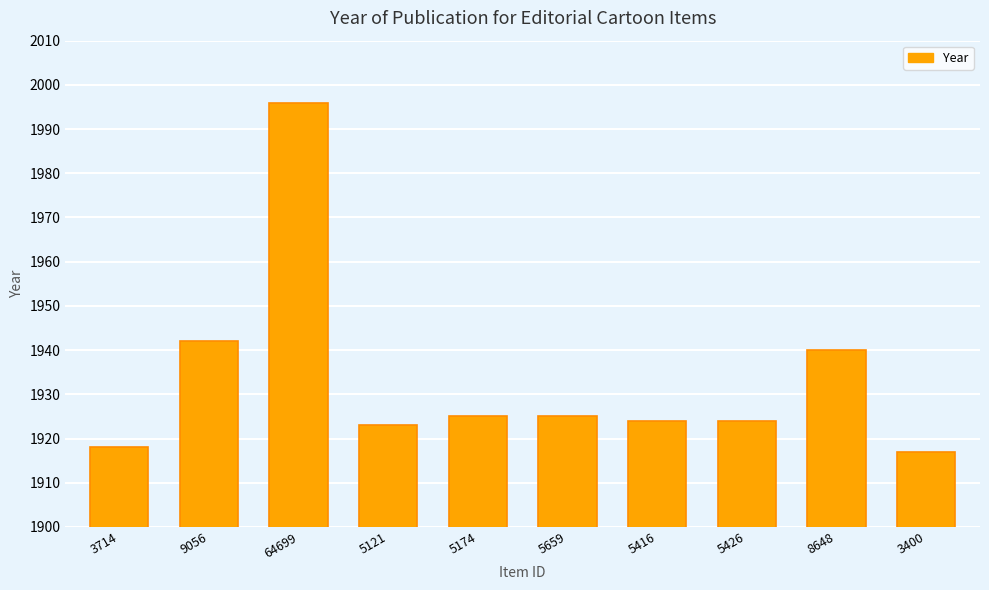

Which label corresponds to the smallest value in the chart?

3400